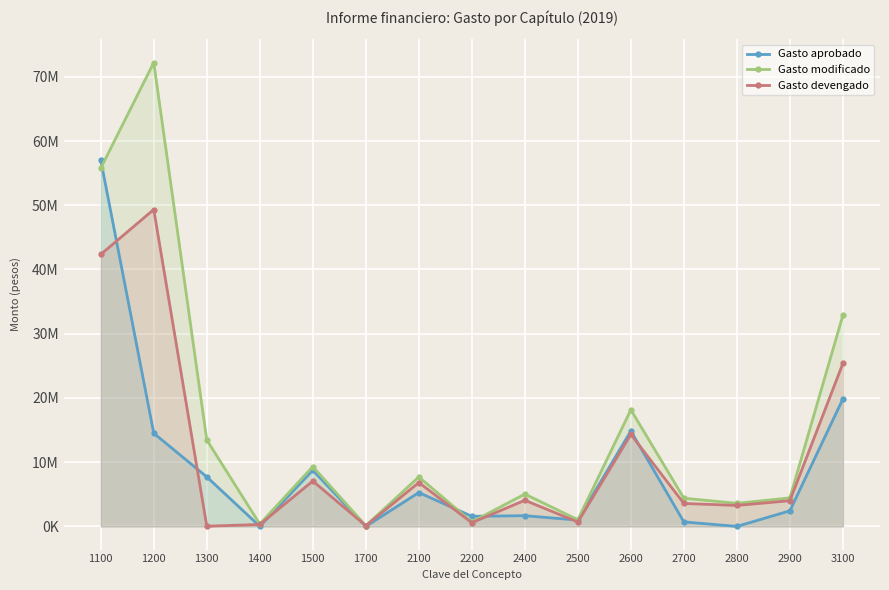

After their last crossing, which series has the higher values: Gasto devengado or Gasto aprobado?

Gasto devengado